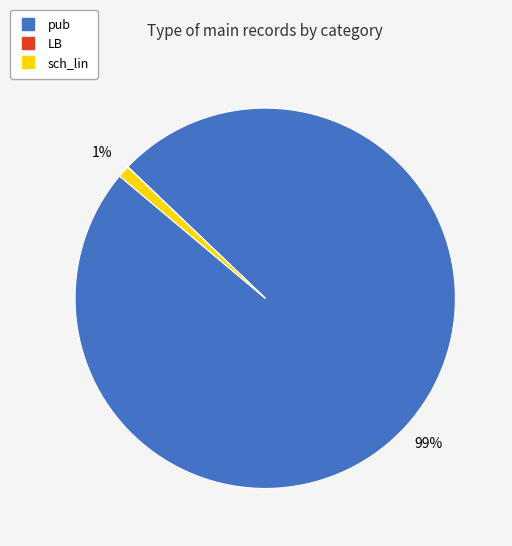

Which category accounts for the majority?

pub